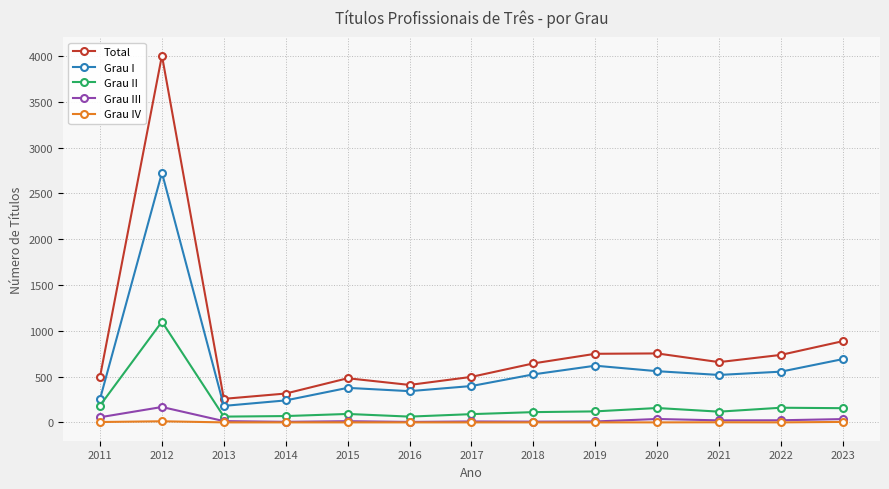

In Grau I, how many points are lower than both neighbors (excluding endpoints)?

3